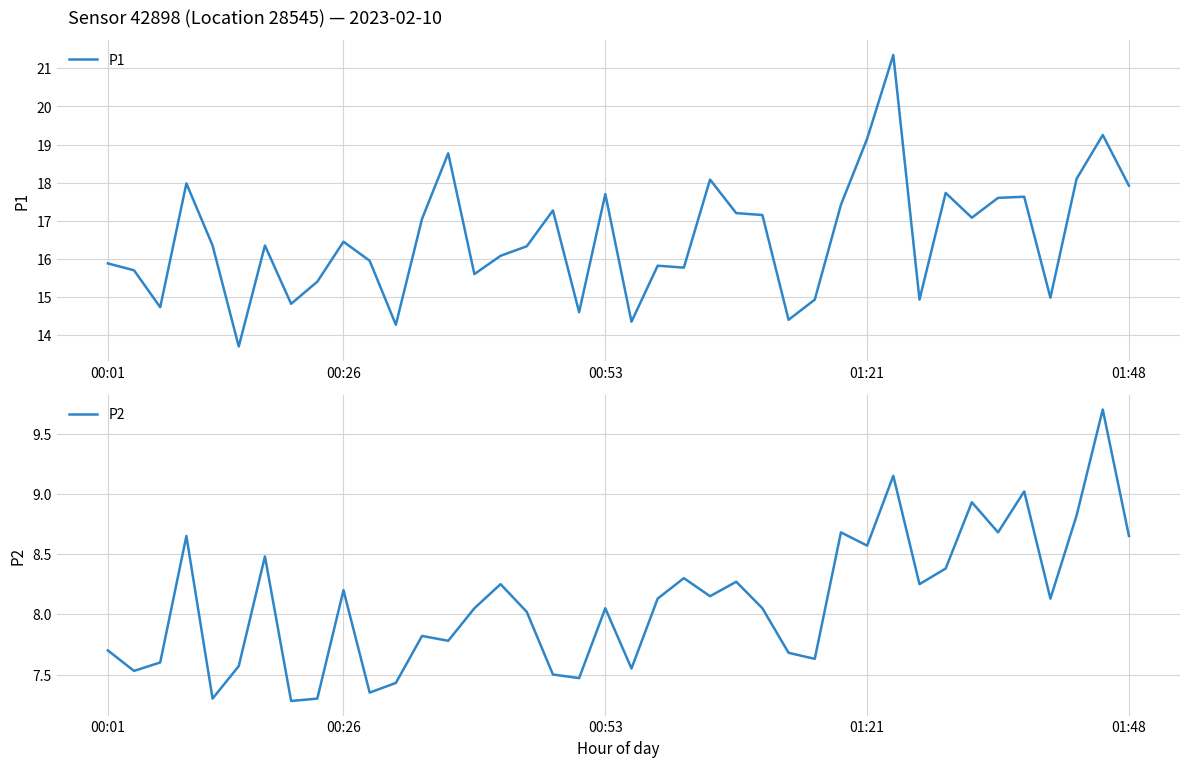

What is the lowest value of the P1 series?

13.7